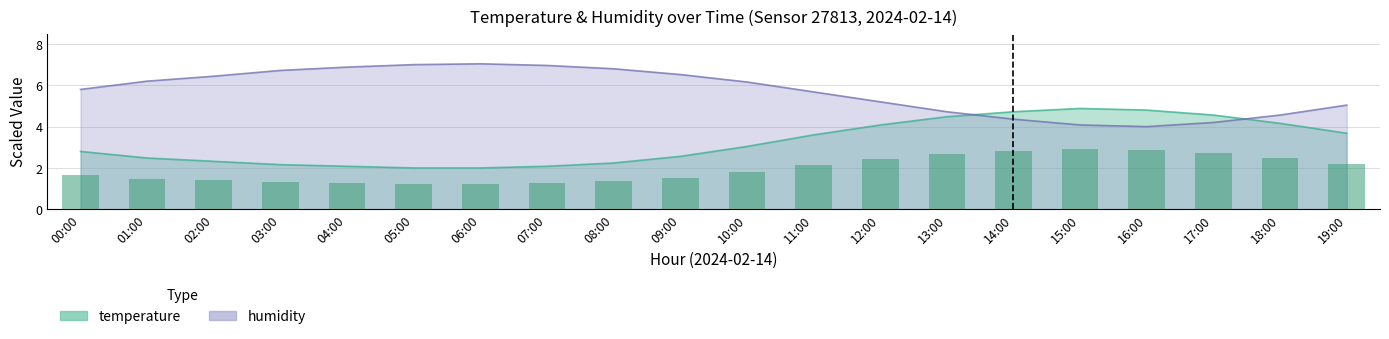

Which label corresponds to the largest value in the chart?

15:00